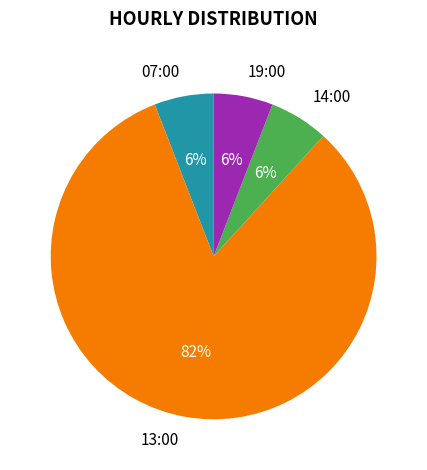

Is the sum of 07:00 and 13:00 greater than half?

Yes